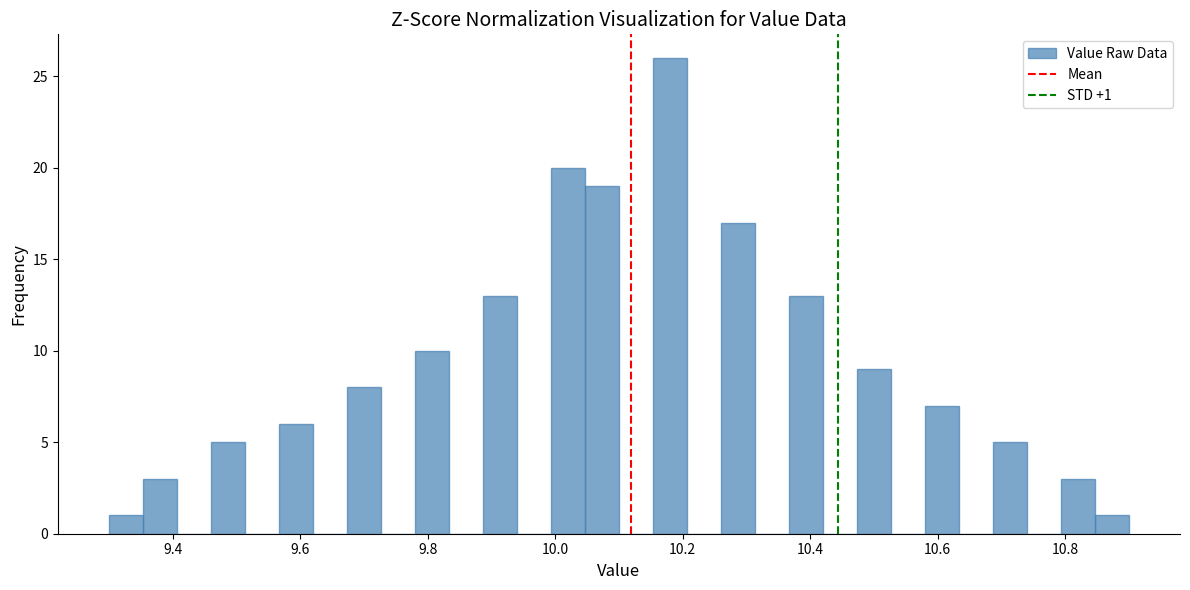

Around what value on the x-axis is the tallest bar? Give the approximate position of its centre, as read against the axis.

10.18